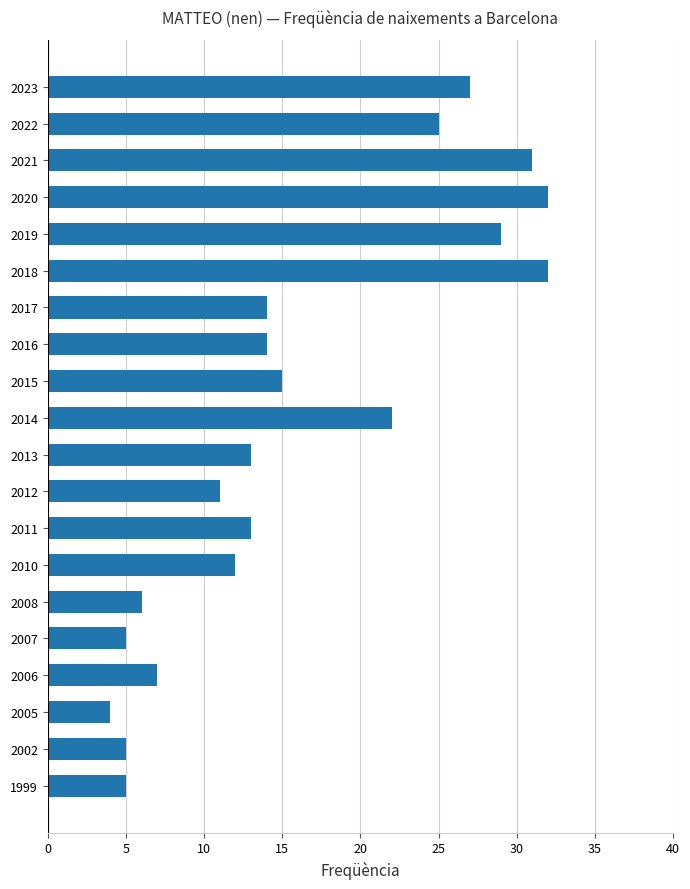

What is the ratio of the value at 2015 to the value at 2007?

3.0